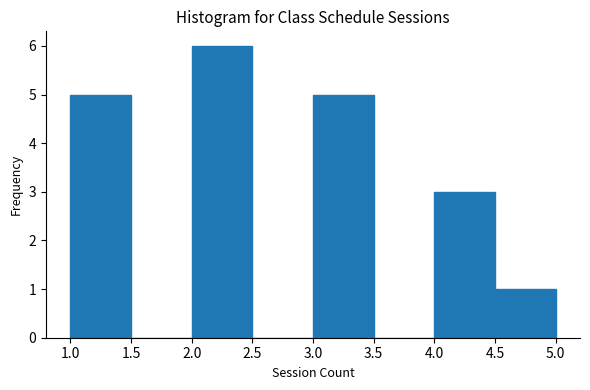

Reading left to right, list every bar in this chart as the range it spans on the x-axis followed by its height. The values are not printed on the chart, so give them approximately, as read against the axis.

1.0 to 1.5: 5
1.5 to 2.0: 0
2.0 to 2.5: 6
2.5 to 3.0: 0
3.0 to 3.5: 5
3.5 to 4.0: 0
4.0 to 4.5: 3
4.5 to 5.0: 1